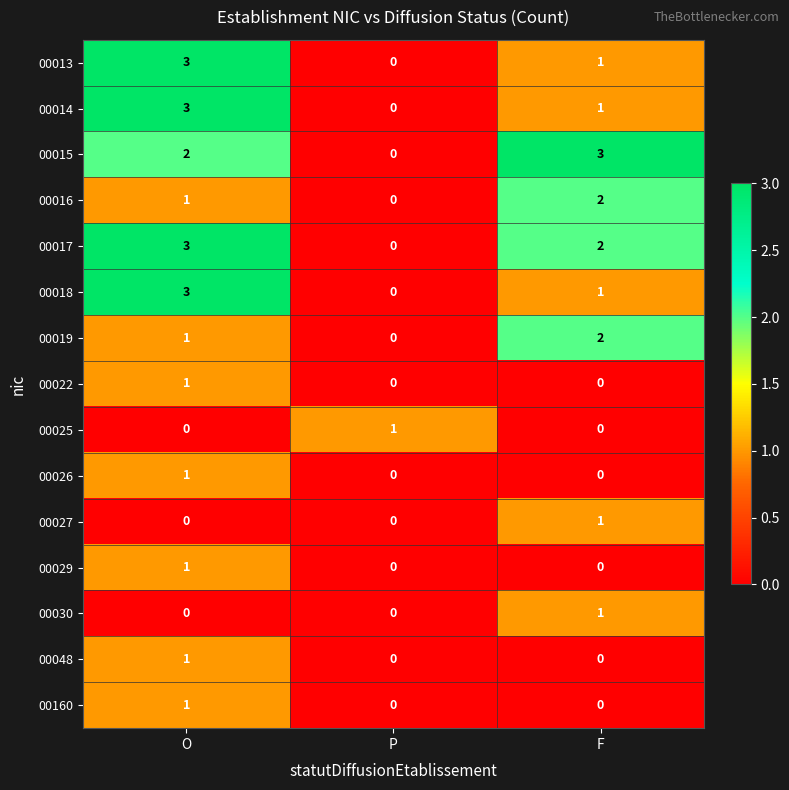

How many 00017 values are between 0 and 3?

3